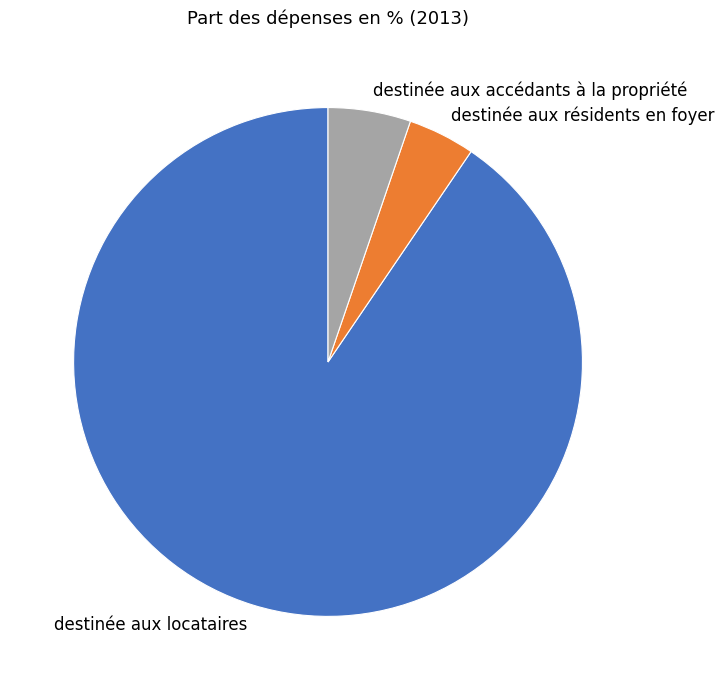

The destinée aux résidents en foyer slice represents 4% of the pie. True or false?

True